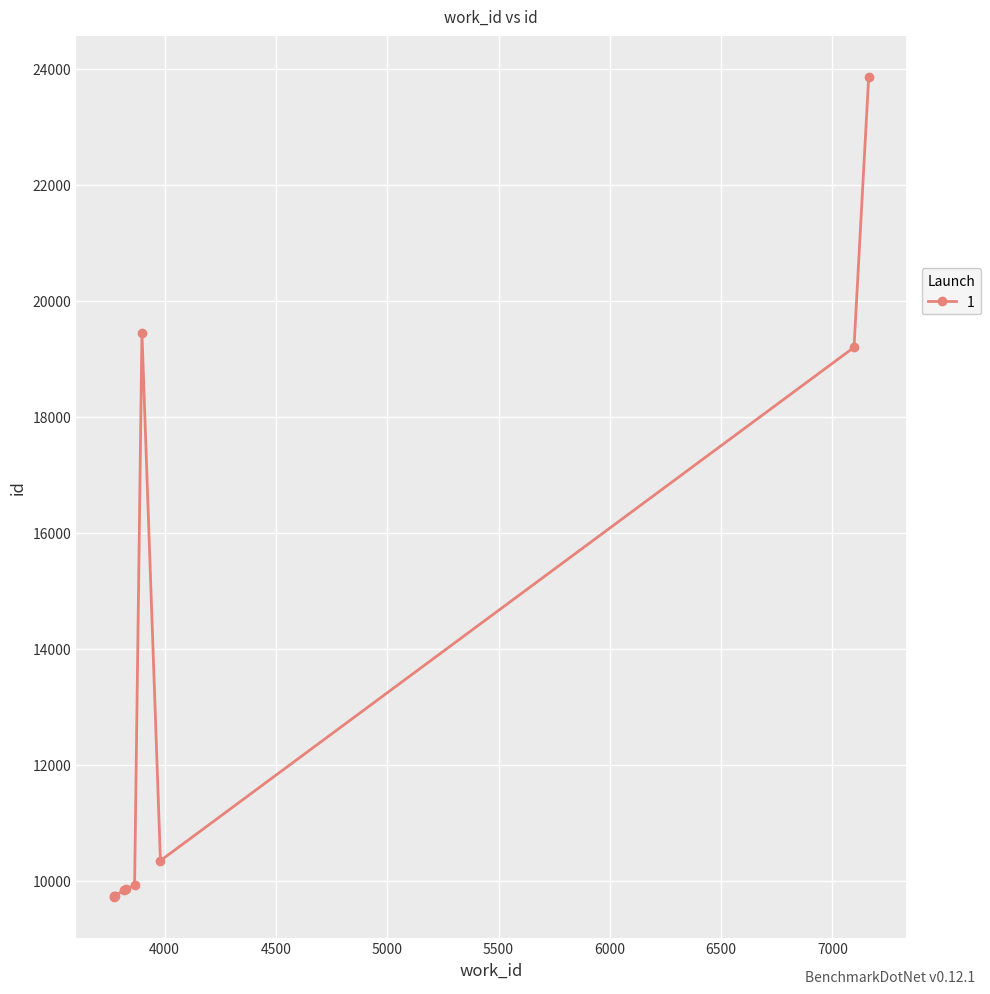

What is the change in value from 3772 to 3775?

+8